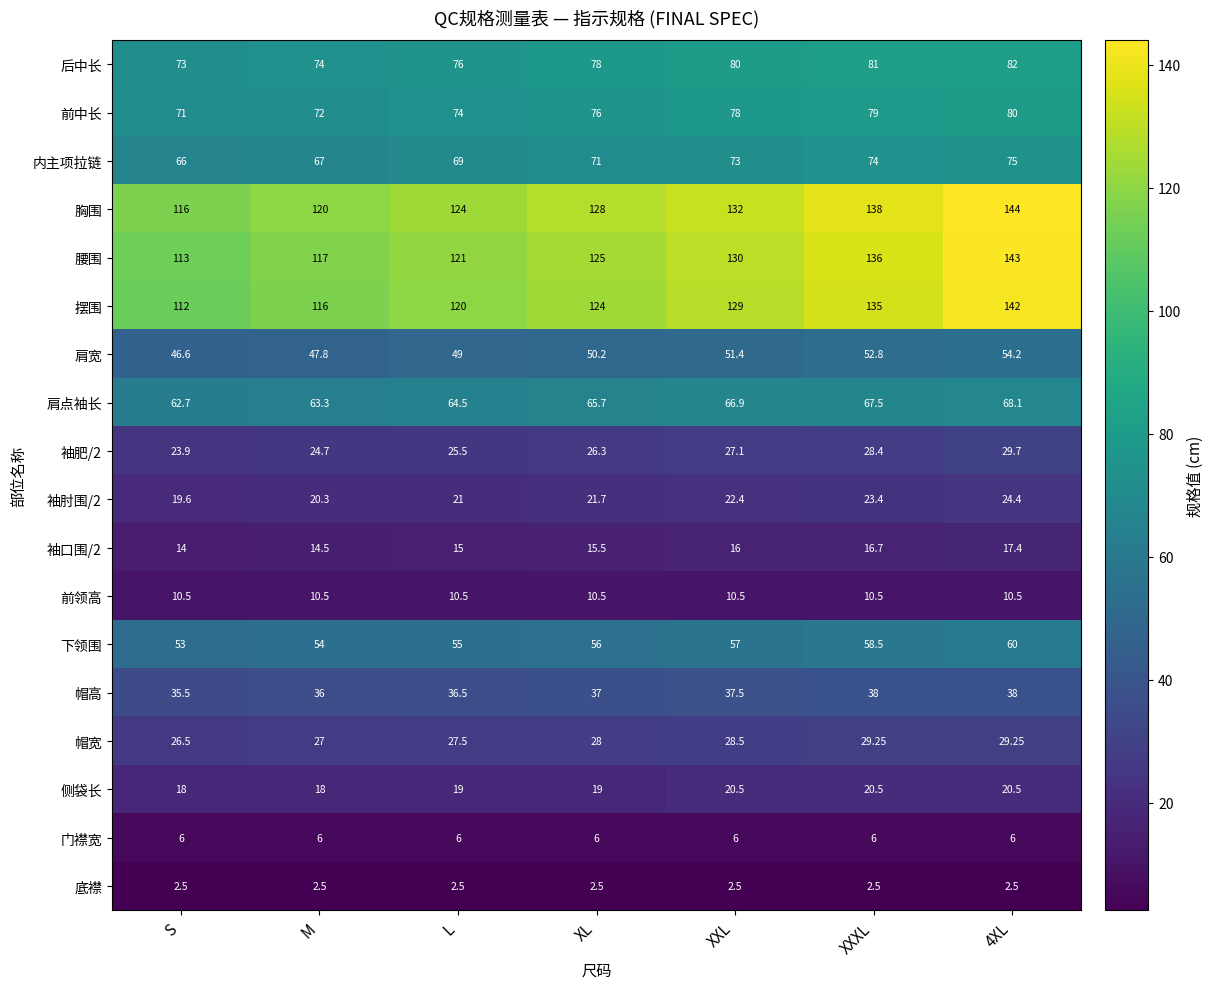

At which label is 后中长 closest to 77?

L